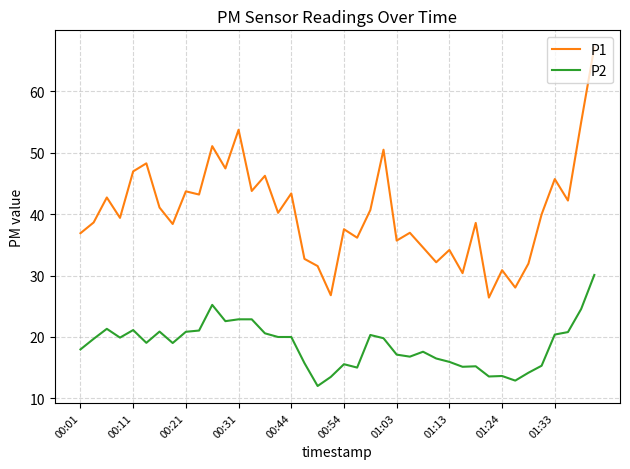

True or false: P2 and P1 intersect in this chart.

False